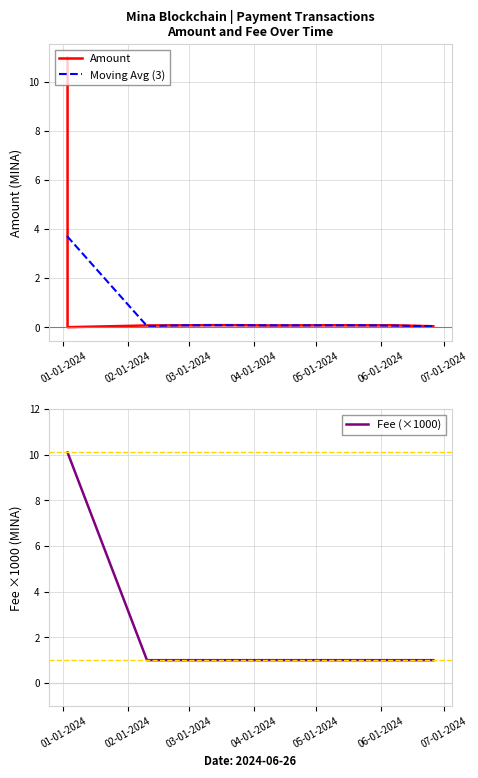

What is the value of the Moving Avg (3) point at the 8th from the left?

0.1